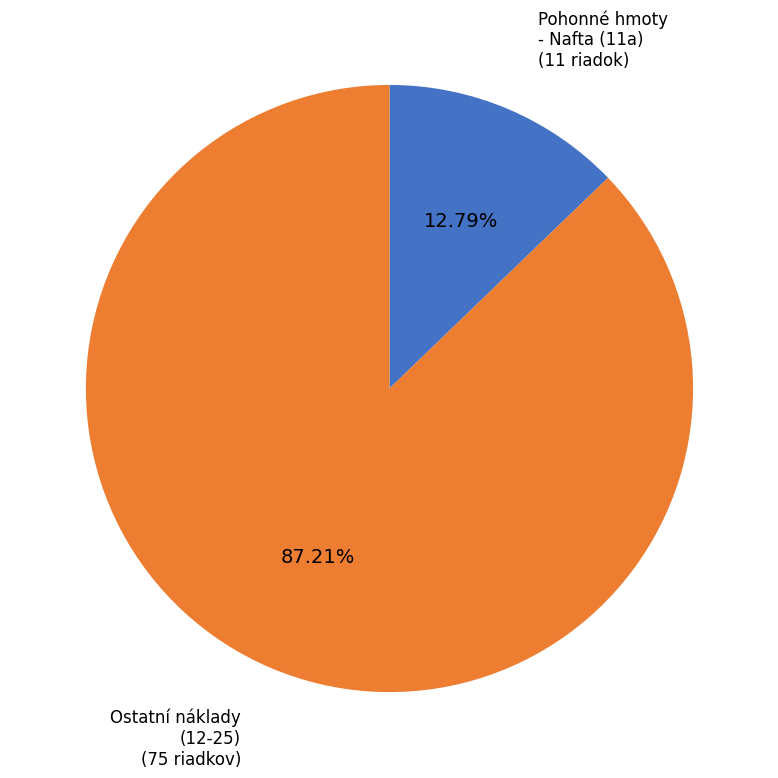

Does any single category account for the majority?

Yes